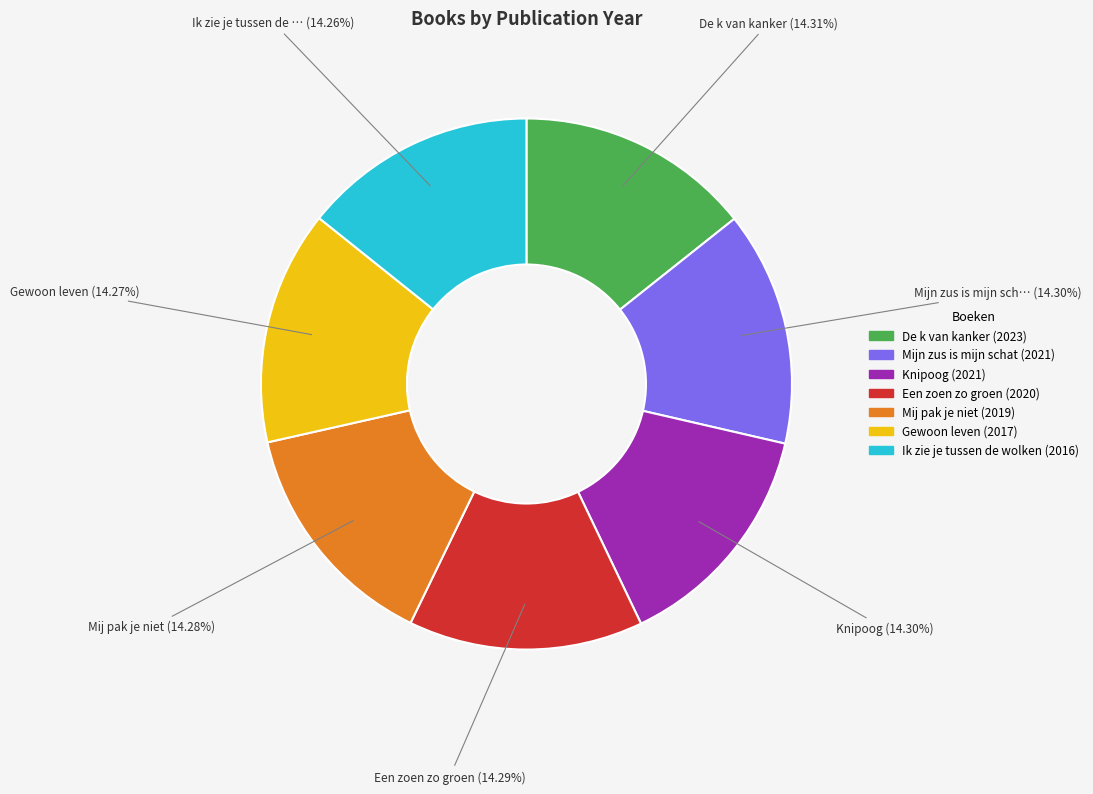

To the nearest percent, what portion does Gewoon leven represent?

14%